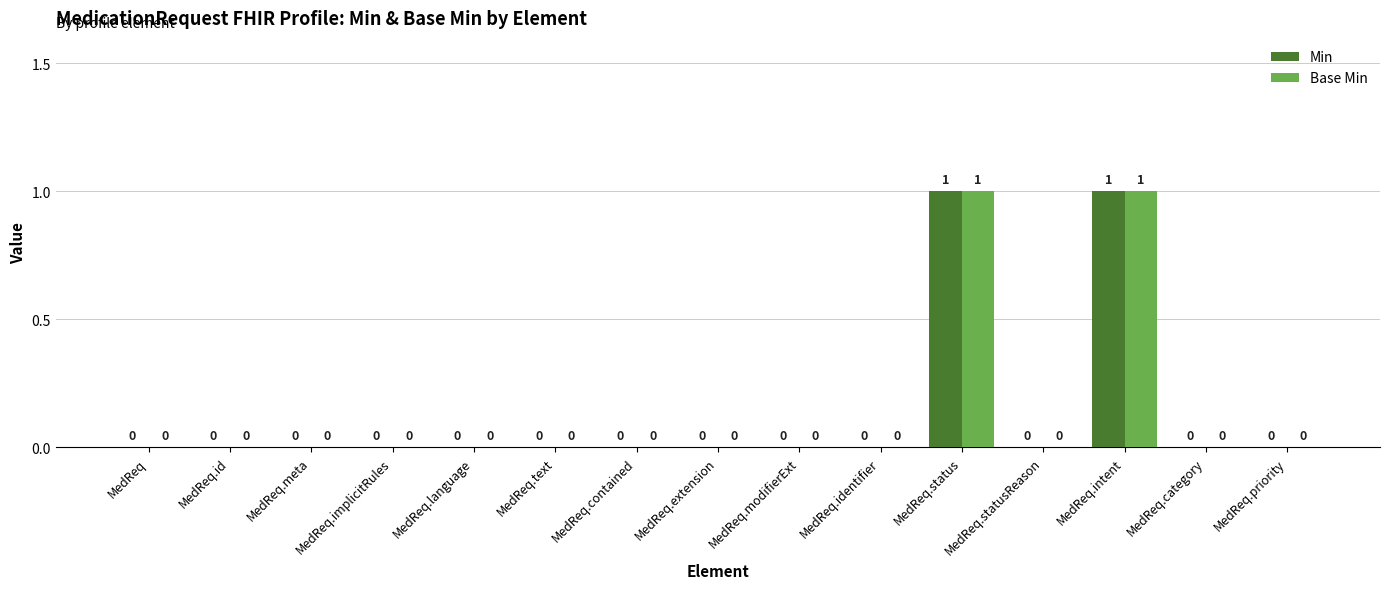

Reading right to left, extract all data points from this chart.

Min: 0	0	1	0	1	0	0	0	0	0	0	0	0	0	0
Base Min: 0	0	1	0	1	0	0	0	0	0	0	0	0	0	0